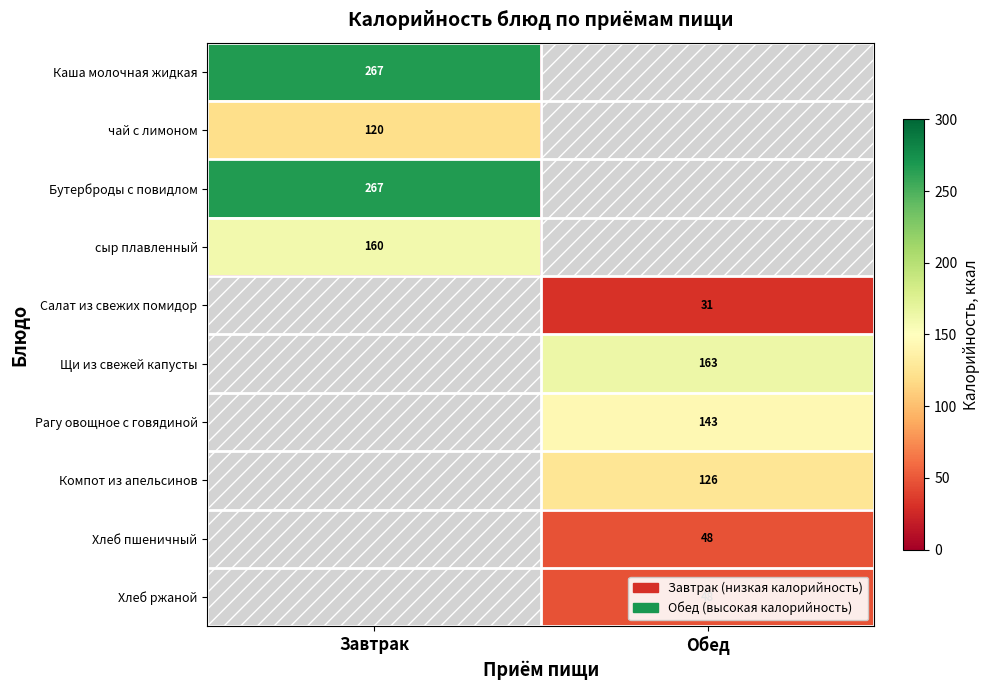

The Рагу овощное с говядиной series shows 30 at Обед. True or false?

False